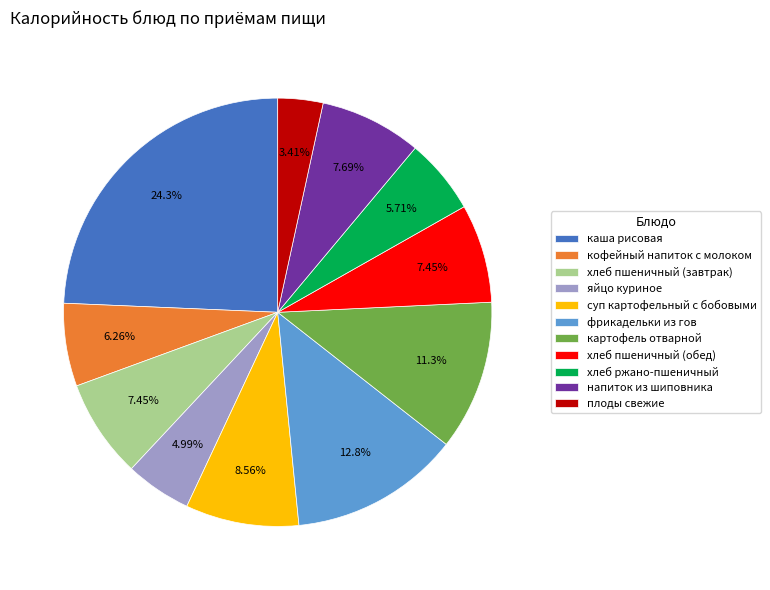

Which category has the smallest portion of the pie?

плоды свежие